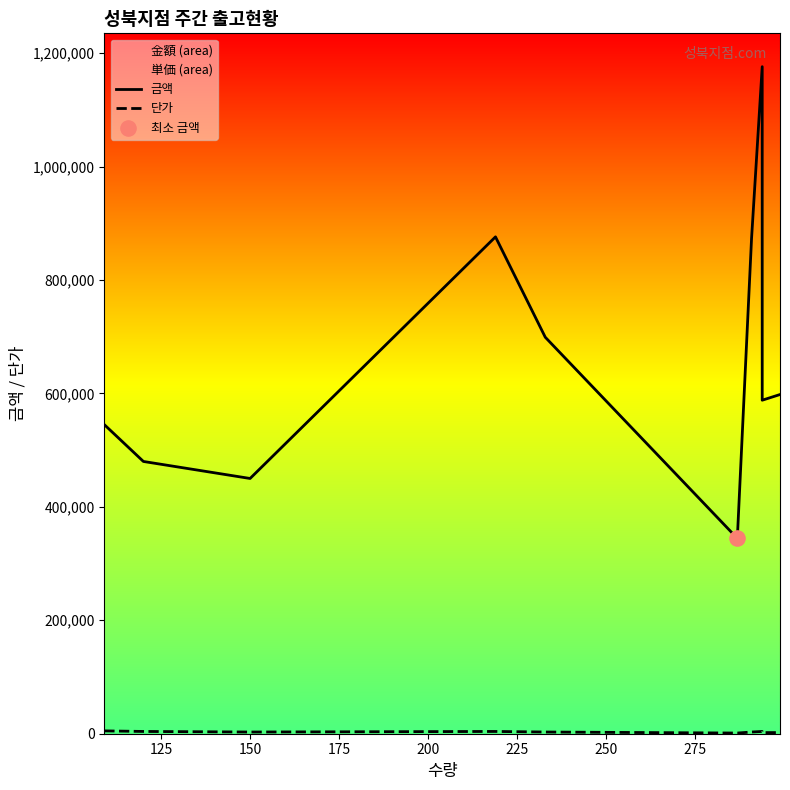

Which series contains the lowest Y value?

단가